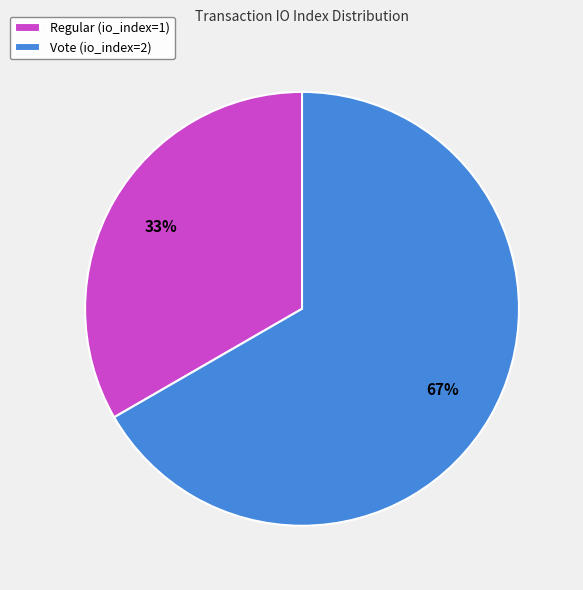

Which category has the biggest portion of the pie?

Vote (io_index=2)